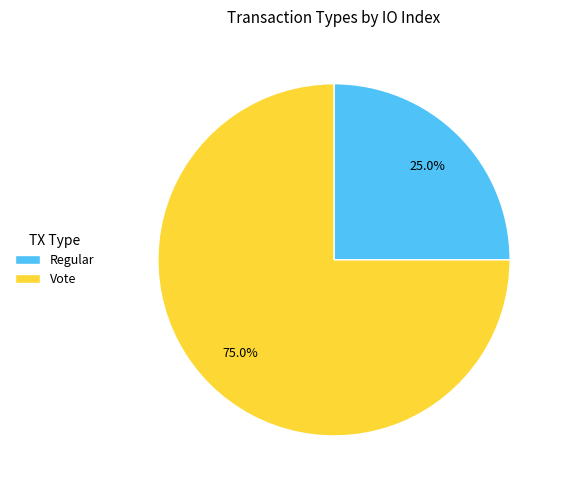

Count the number of slices in the pie.

2